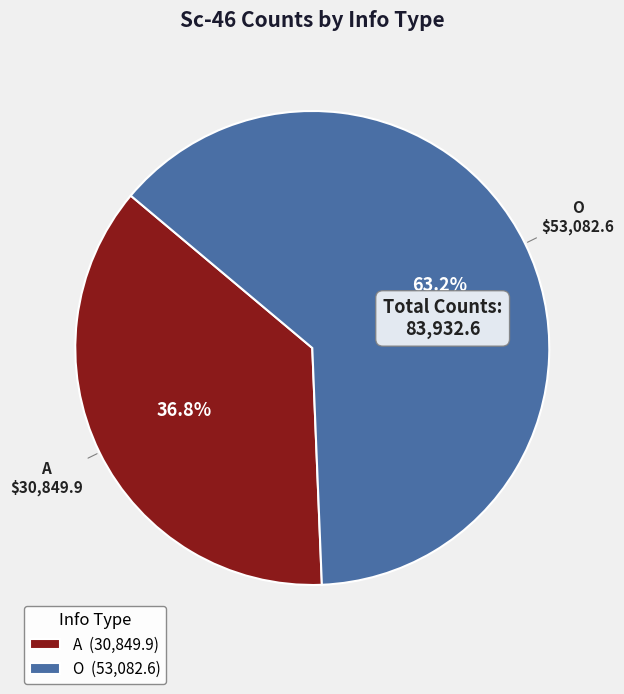

Which has a higher value, A (30,849.9) or O (53,082.6)?

O (53,082.6)